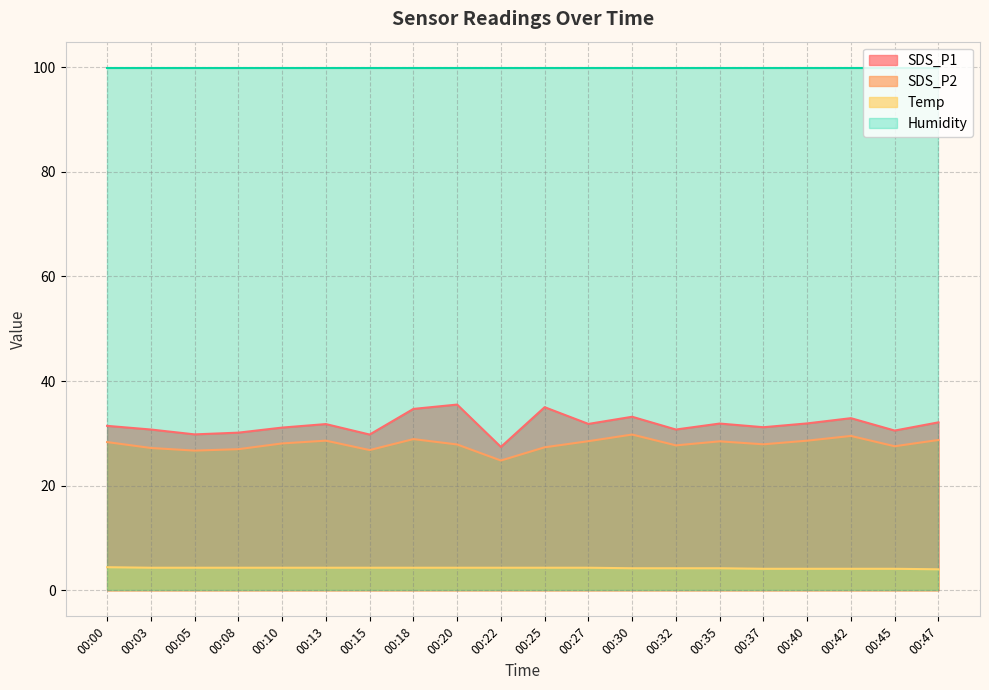

What is the difference between the maximum and minimum values in the SDS_P2 series?

5.0